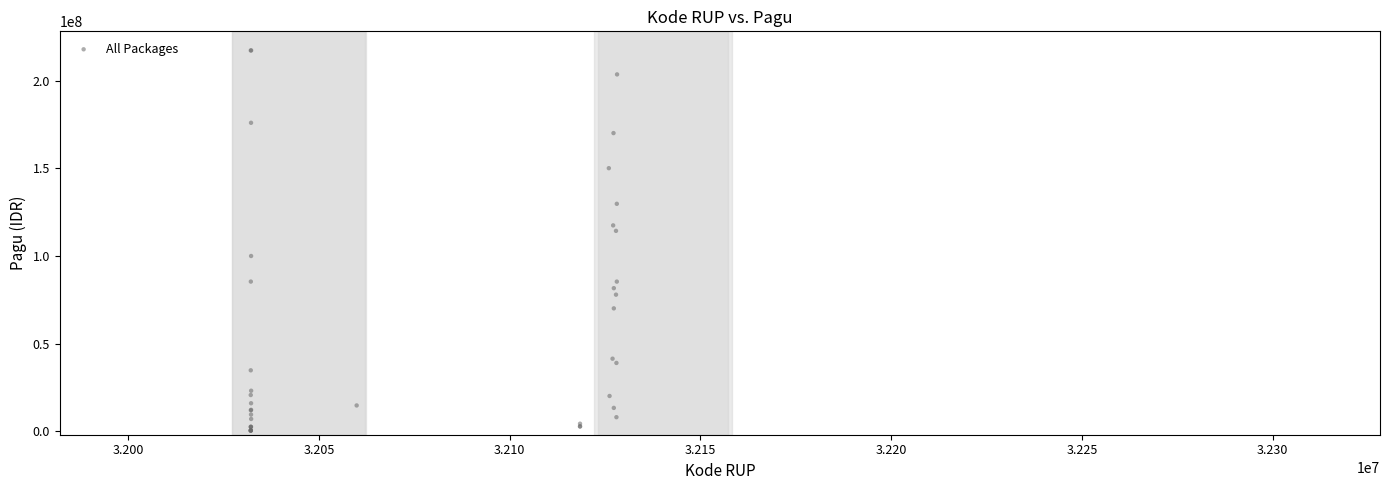

What Y value in the scatter plot is closest to 108830000?

114296000